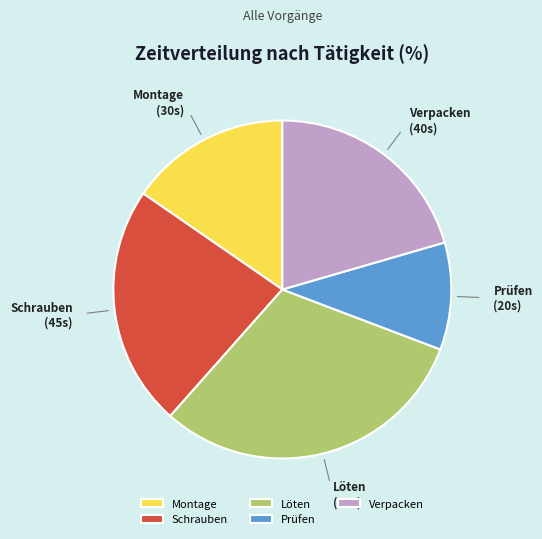

Which has a higher value, Montage or Löten?

Löten